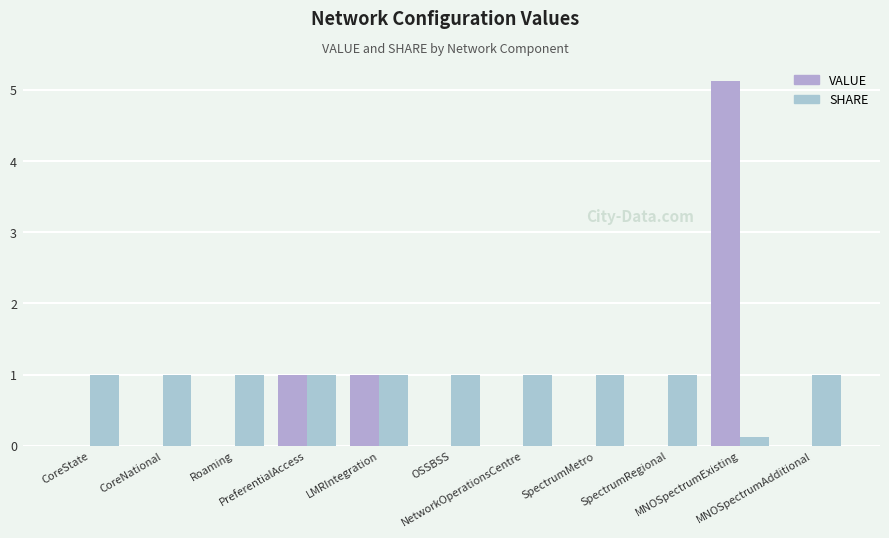

Which series has the widest spread of values?

VALUE